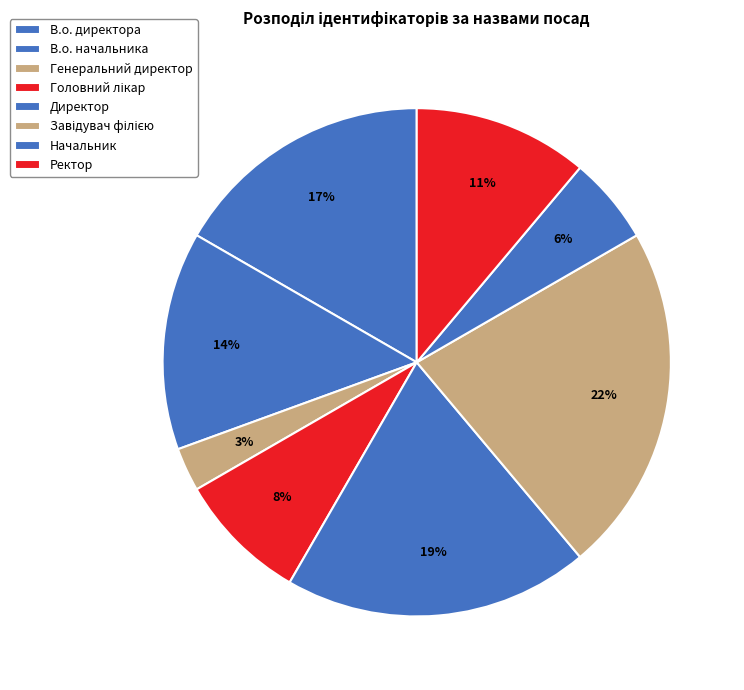

What percentage is the Директор slice, to the nearest percent?

19%